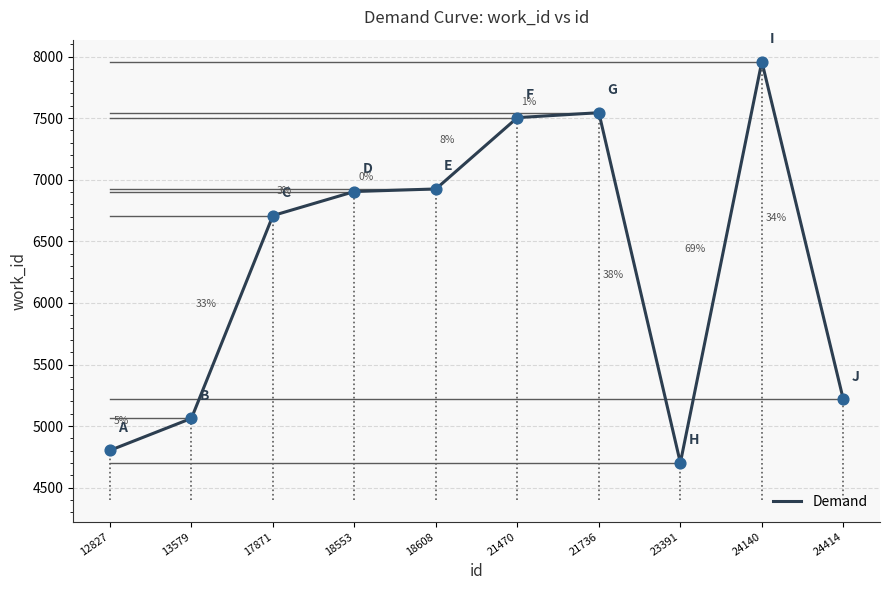

Which has a higher value, 17871 or 23391?

17871